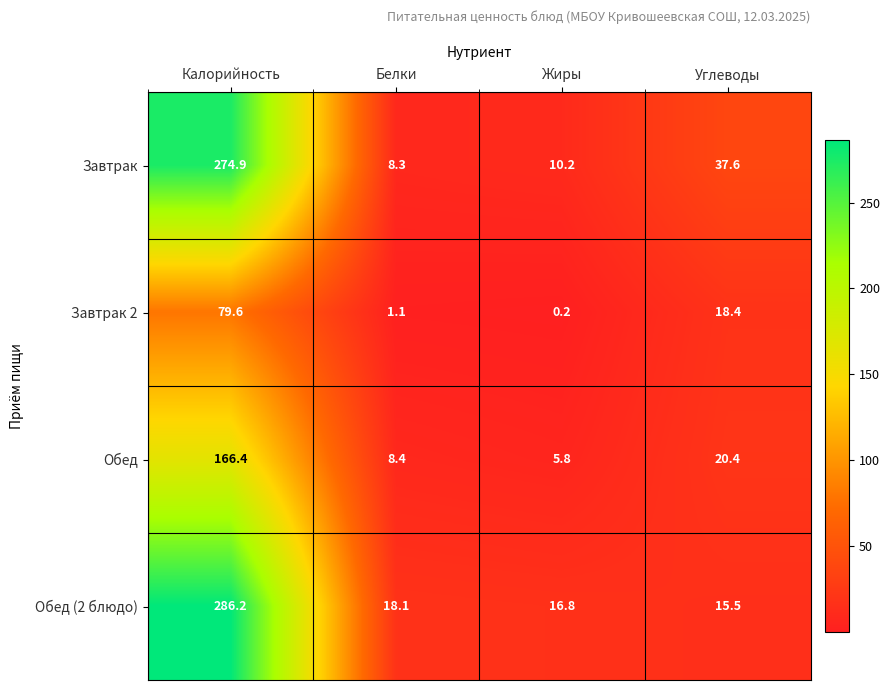

What is the sum of the Завтрак values at Калорийность and Жиры?

285.1